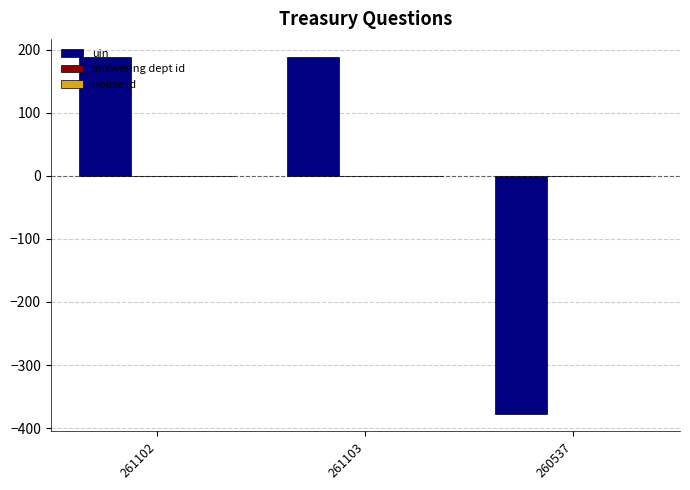

What is the sum of the values at 261102 and 260537?

-189